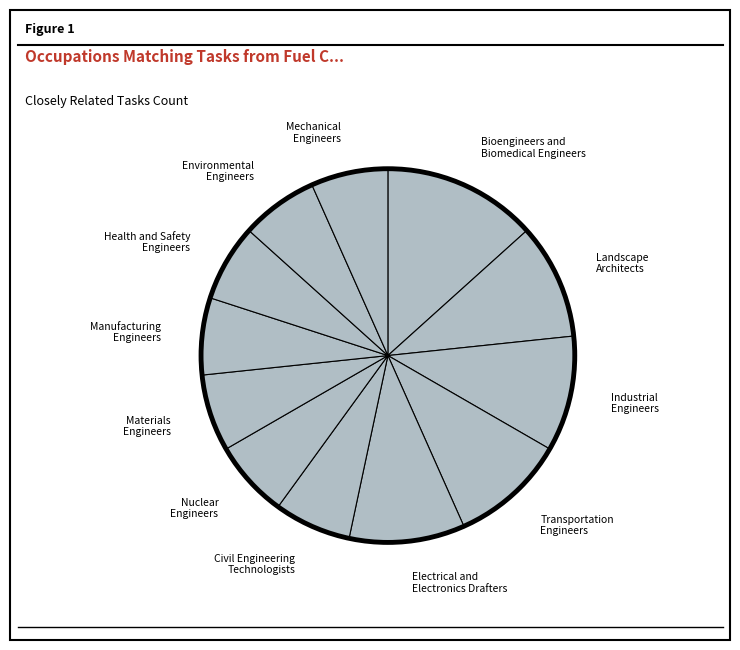

Is the sum of Manufacturing Engineers and Mechanical Engineers greater than half?

No